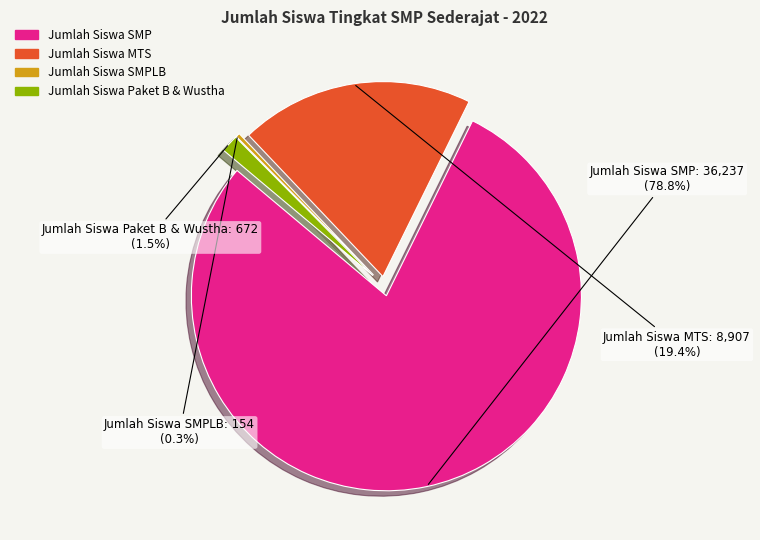

Count the number of slices in the pie.

4